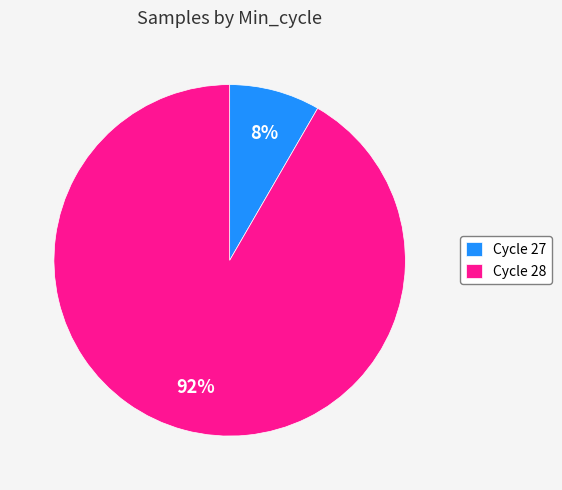

Count the number of slices in the pie.

2